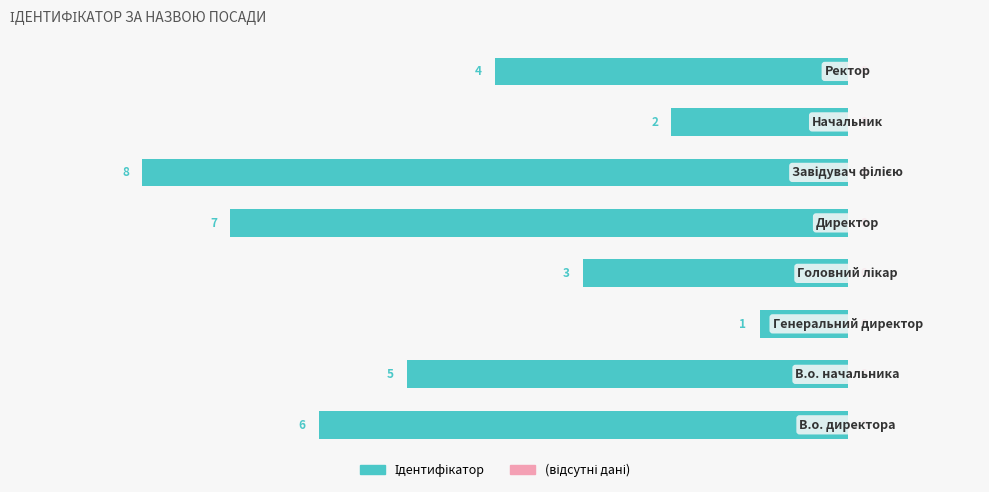

Does the chart contain any negative values?

Yes